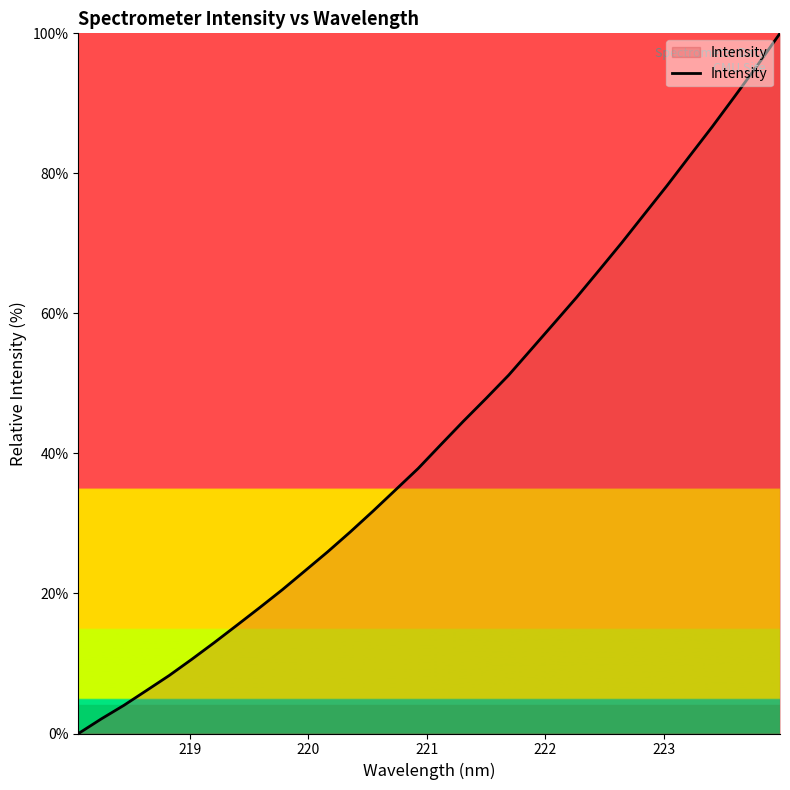

What is the greatest value displayed?

100.0